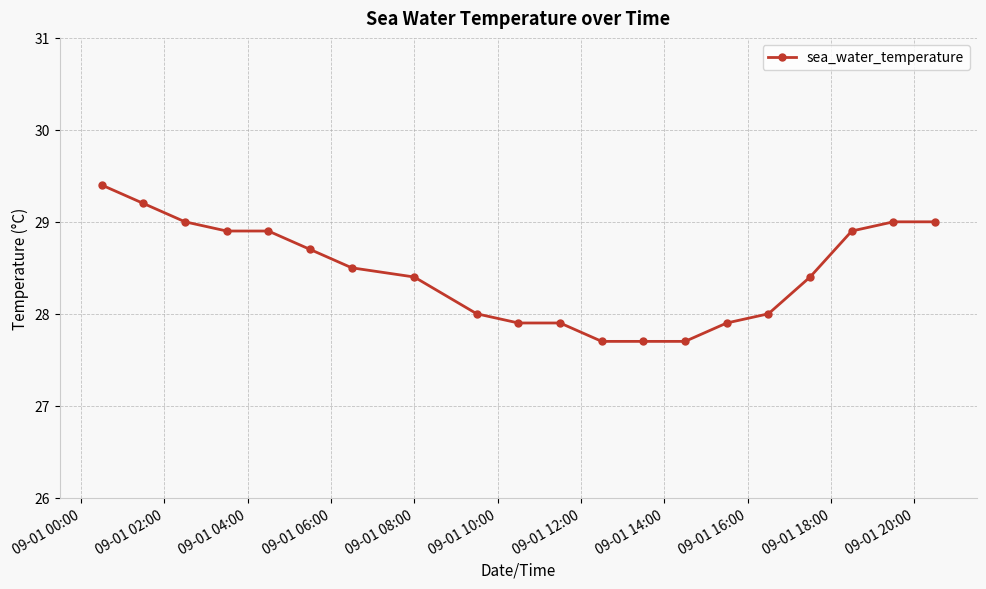

What is the value of the 17th point from the left?

28.4